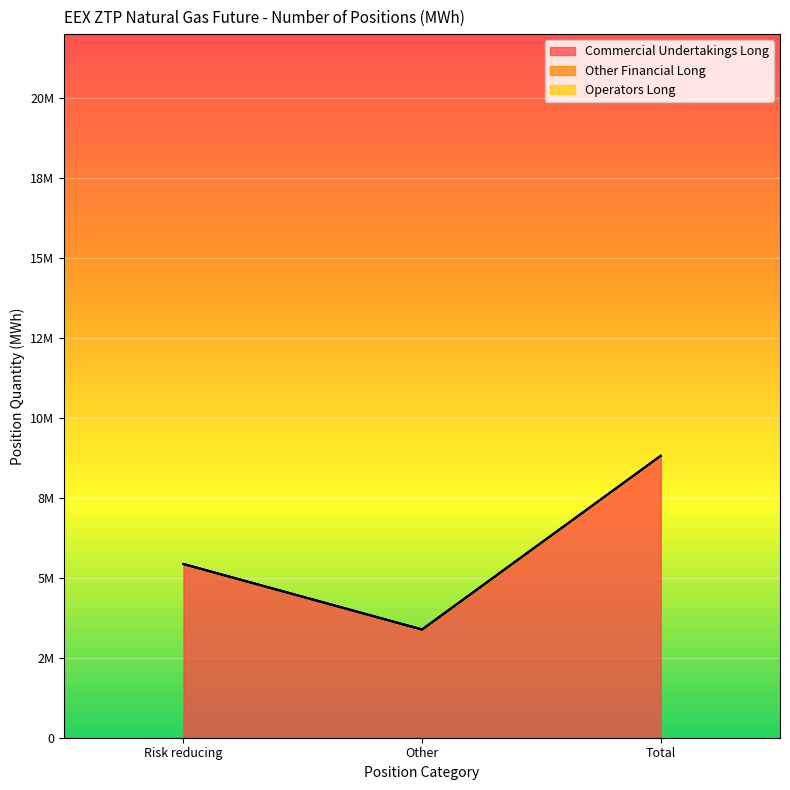

How many lines are shown in the chart?

3